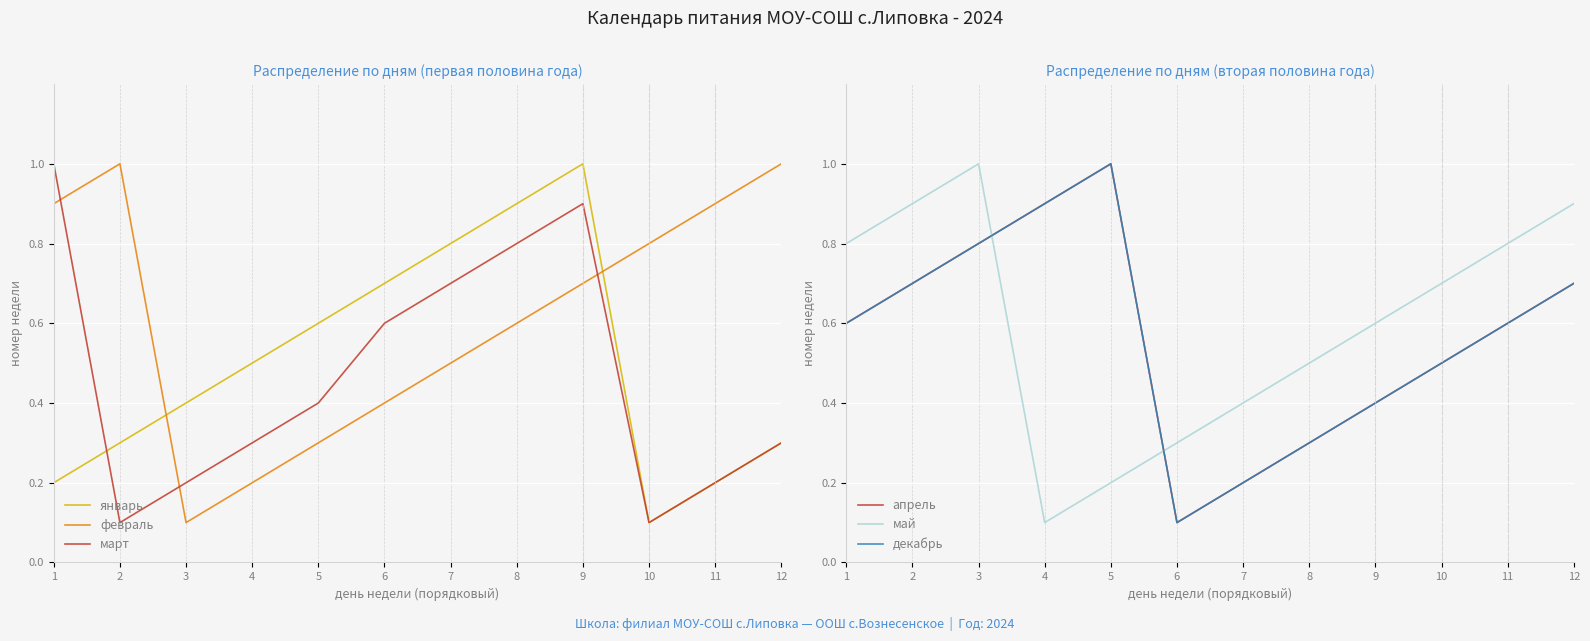

The март series shows 1.0 at 6. True or false?

False